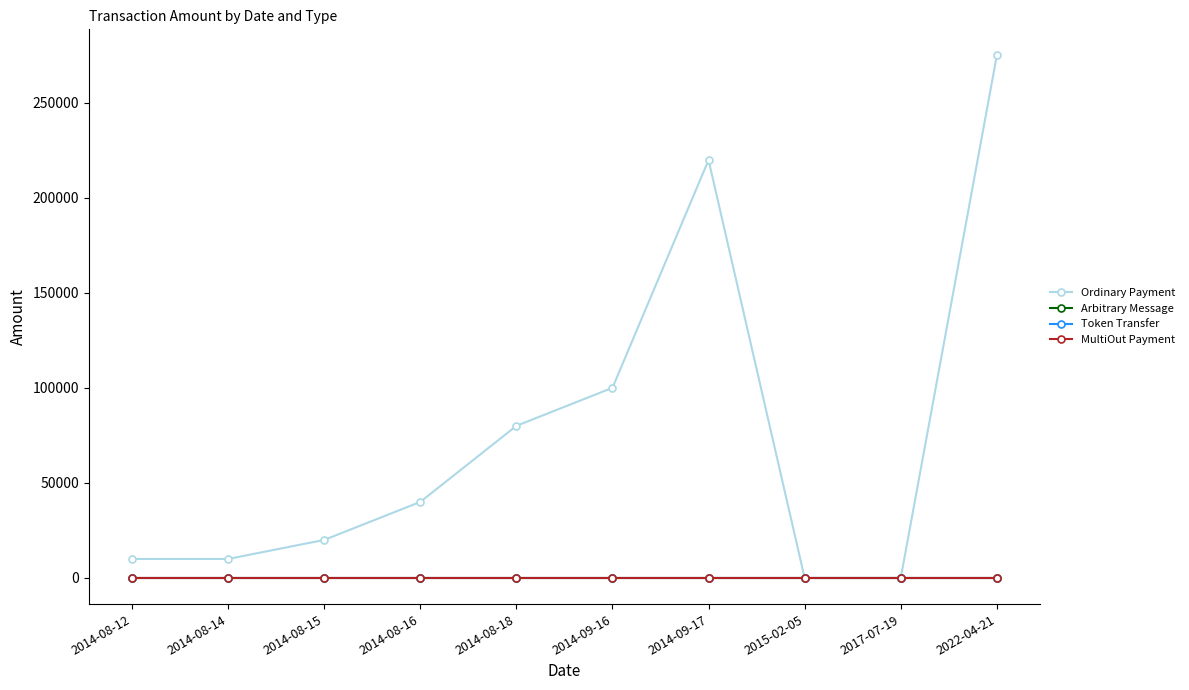

At which label is Arbitrary Message closest to 0?

2014-08-12